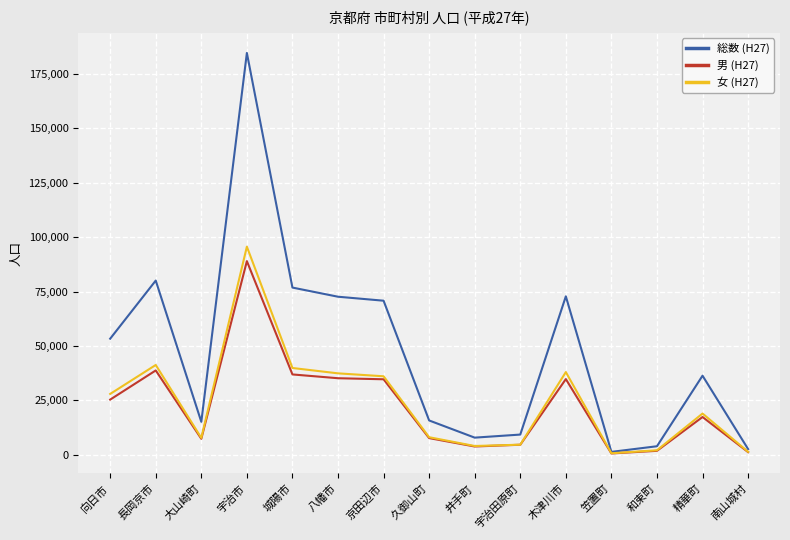

What is the sum of all 男 (H27) values?

339594